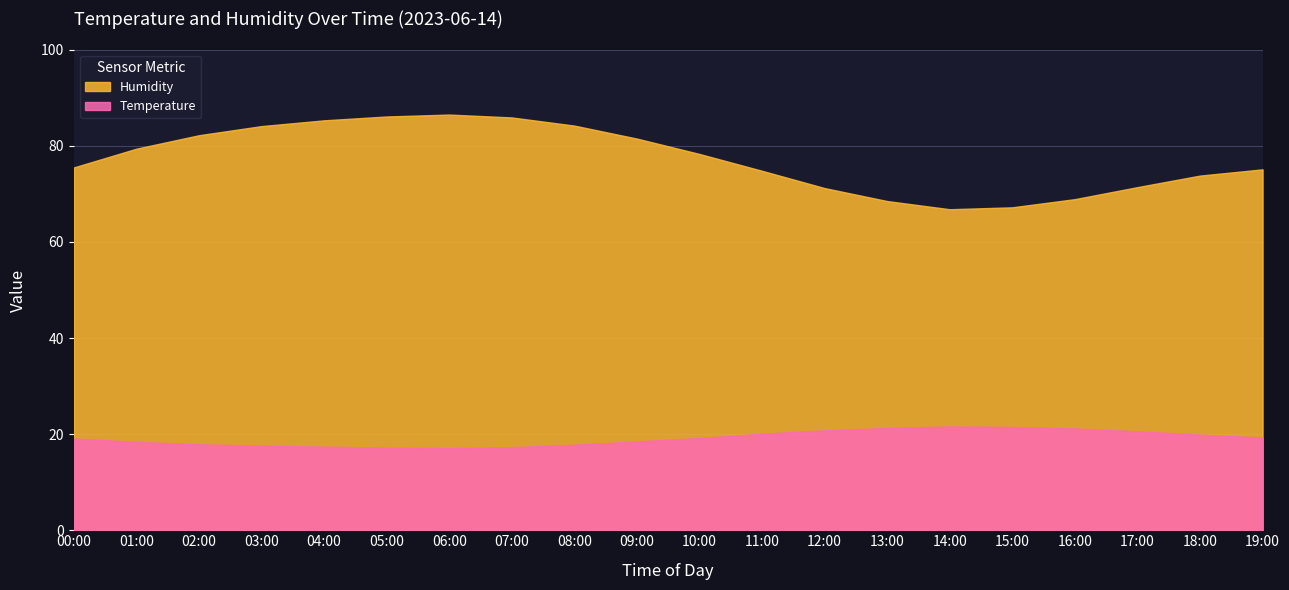

Does the chart have visible grid lines?

Yes